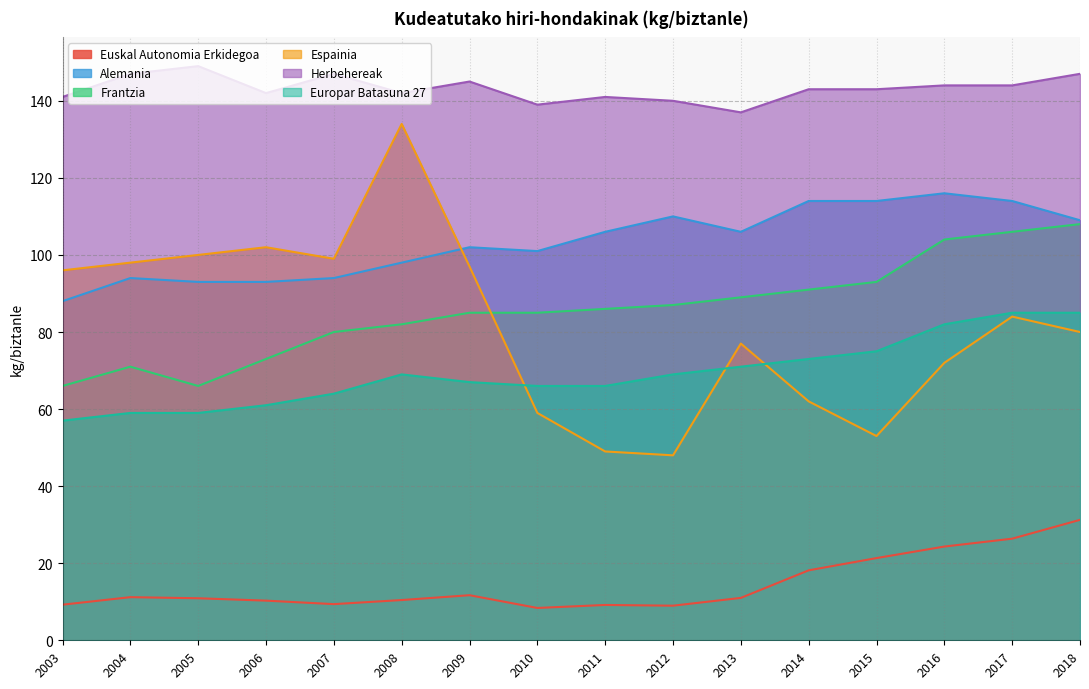

How many lines are shown in the chart?

6